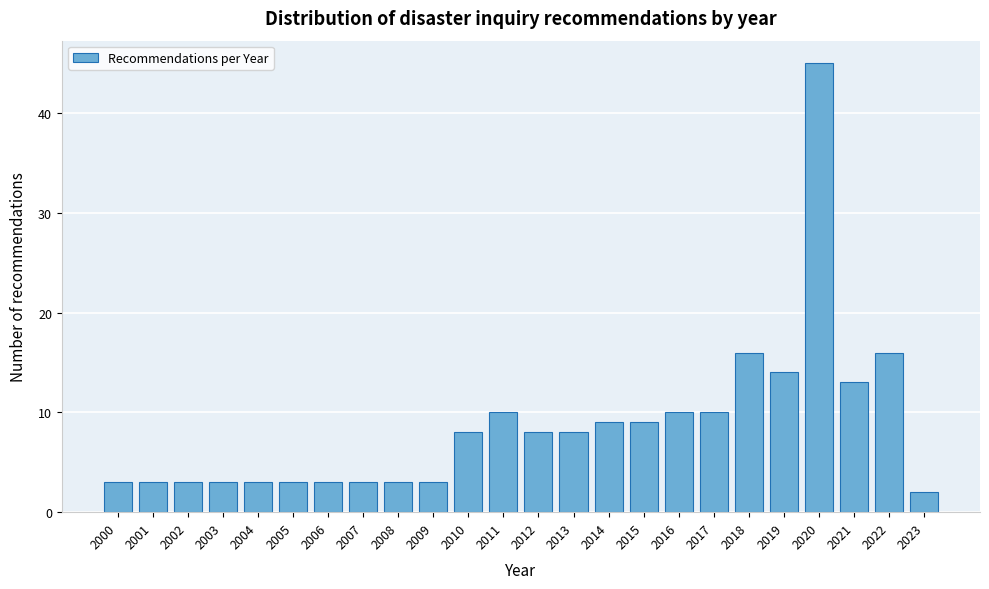

Reading left to right, list all the values displayed in this chart.

3	3	3	3	3	3	3	3	3	3	8	10	8	8	9	9	10	10	16	14	45	13	16	2